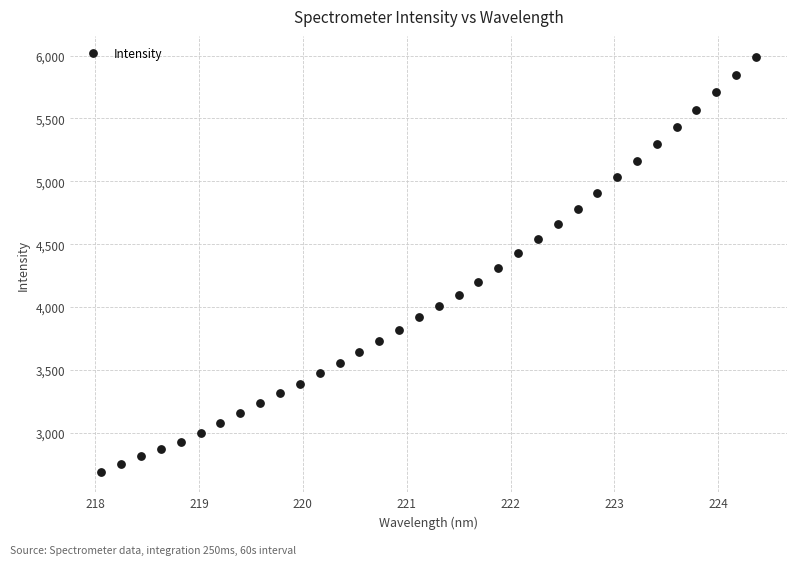

What is the range of X values (max minus min)?

6.3